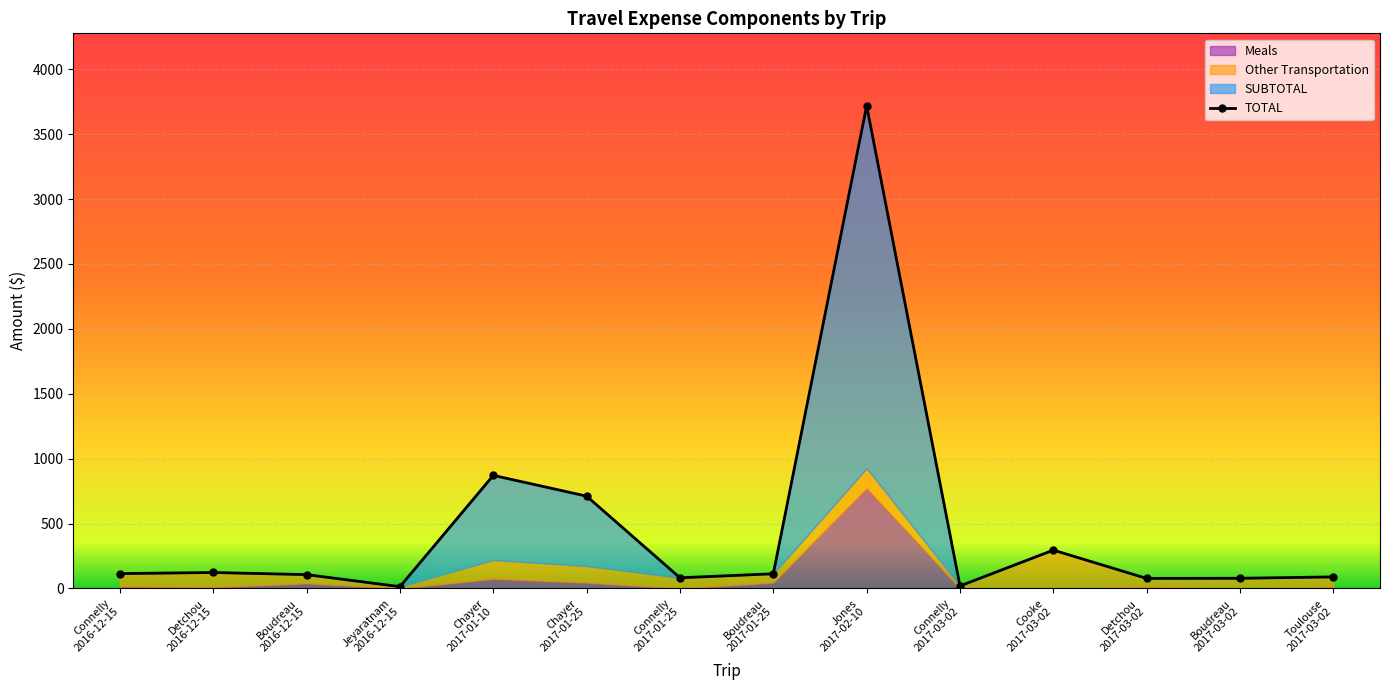

Where is the first local maximum?

Detchou
2016-12-15